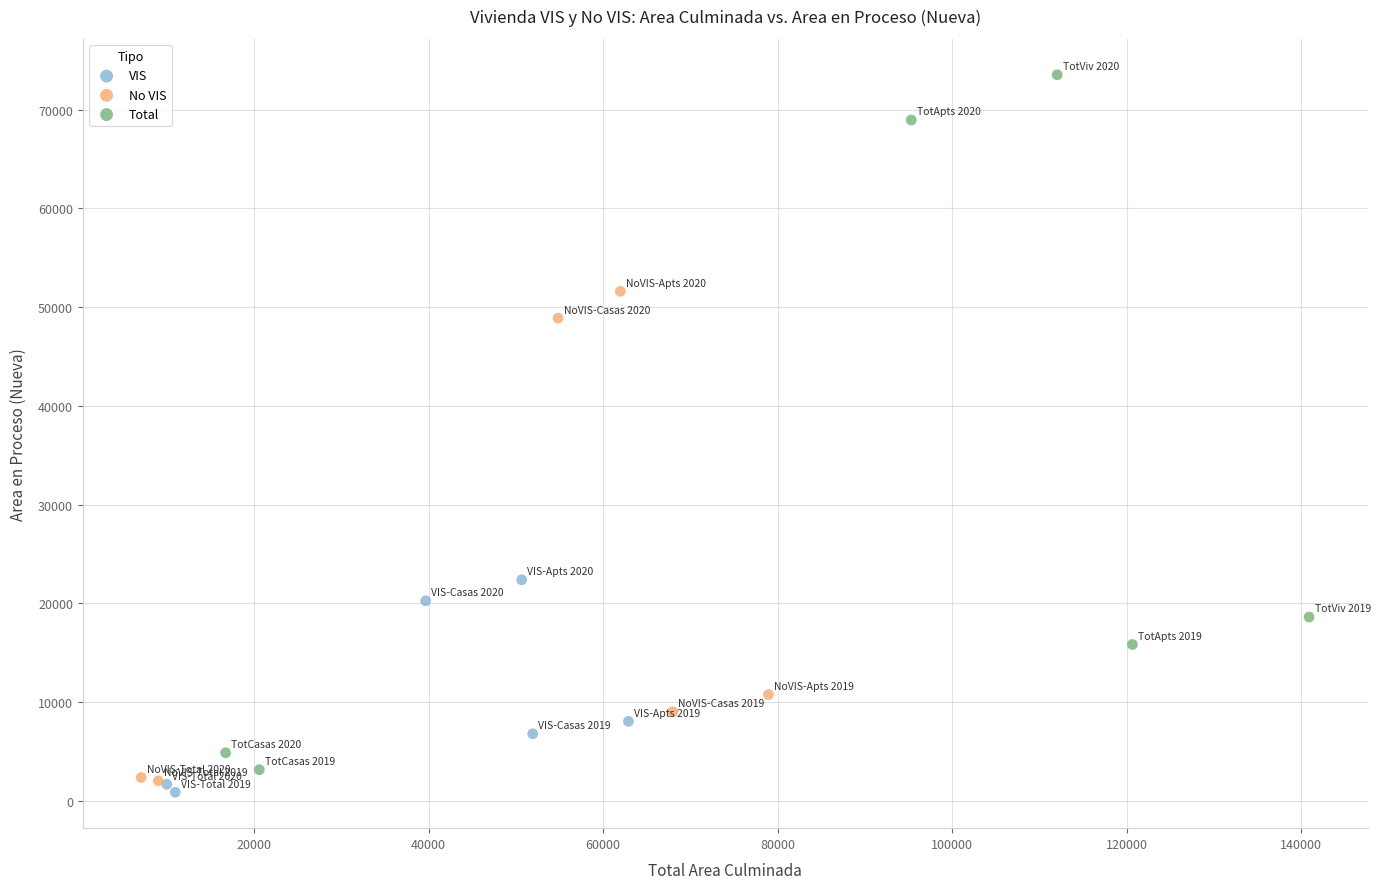

Which series has the largest Y range (max minus min)?

Total